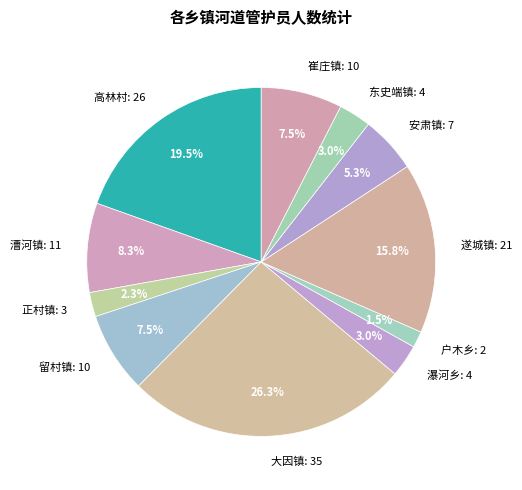

What percentage is the 正村镇 slice, to the nearest percent?

2%